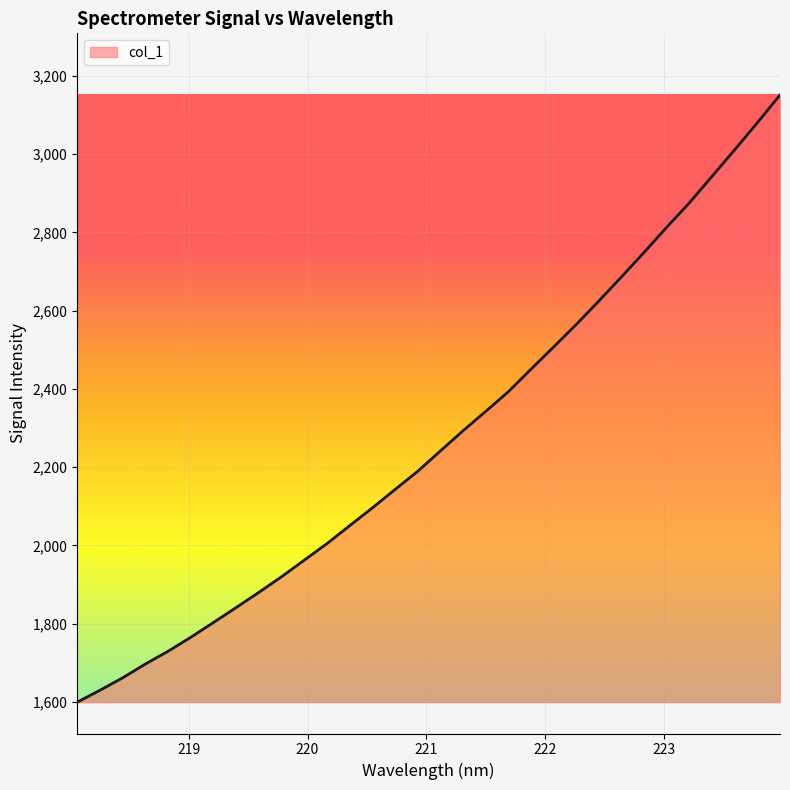

What is the smallest value displayed?

1599.0